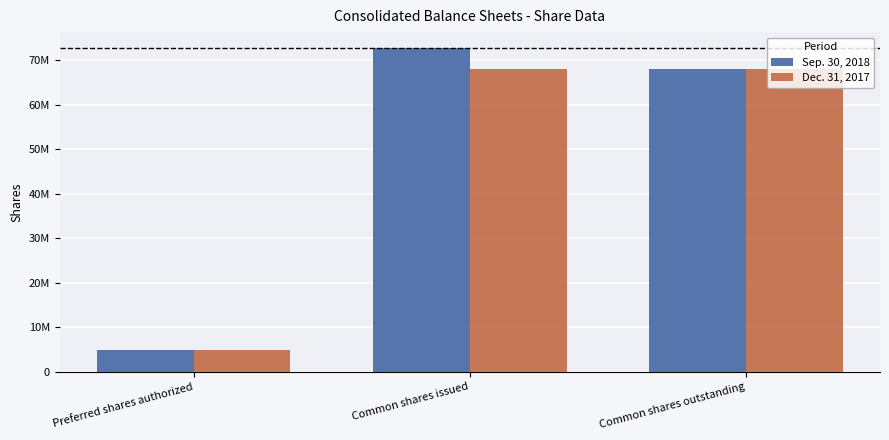

What are all the series names shown in the legend?

Sep. 30, 2018, Dec. 31, 2017